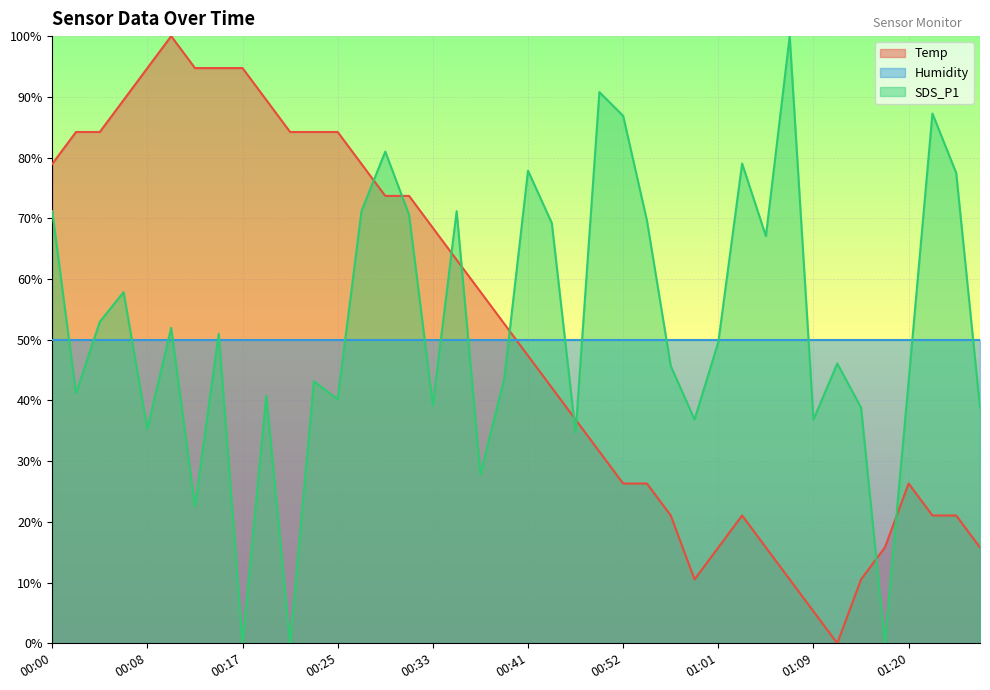

What is the total value across all series at 00:00?

200.1